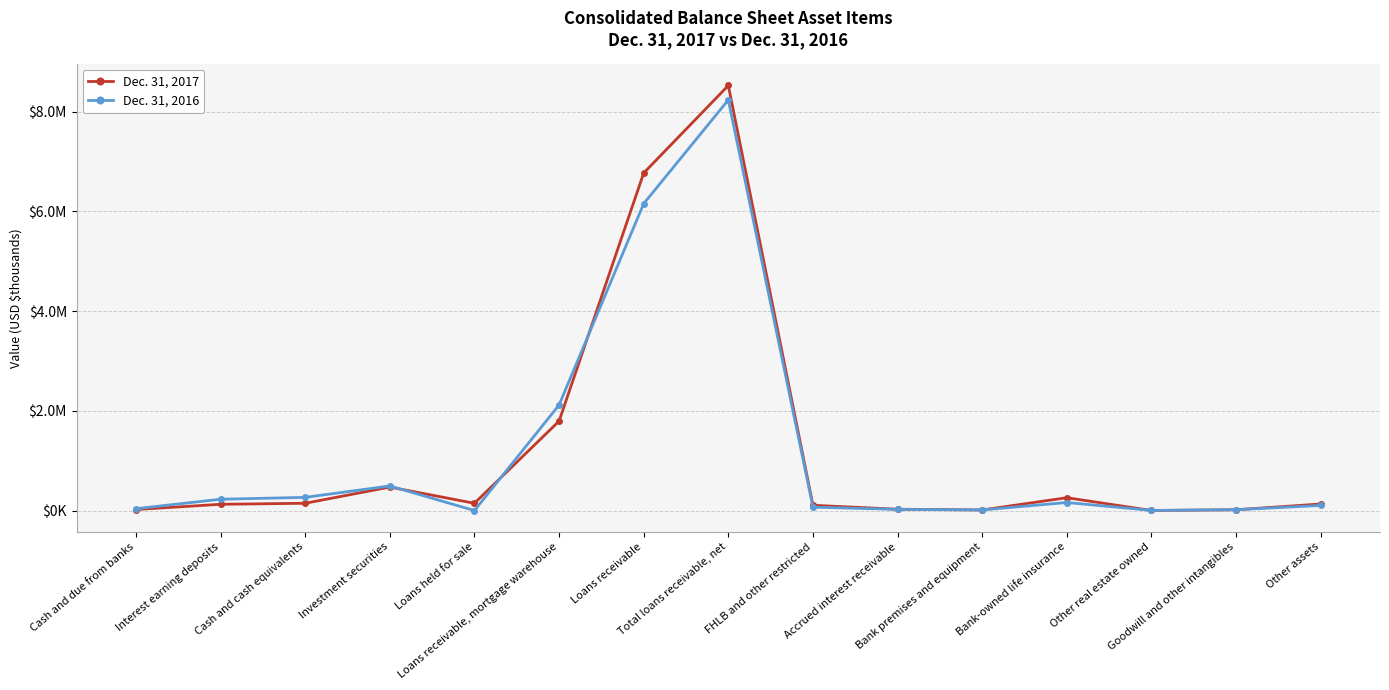

Which category has the lowest value across all series?

Loans held for sale